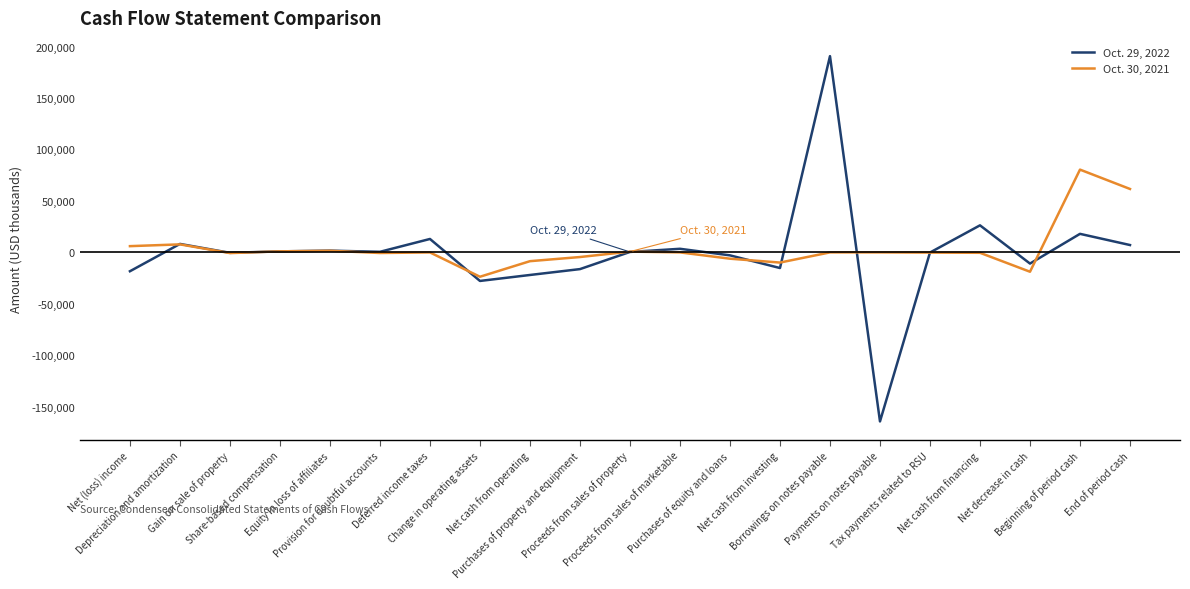

What is the minimum value for Oct. 30, 2021?

-23654